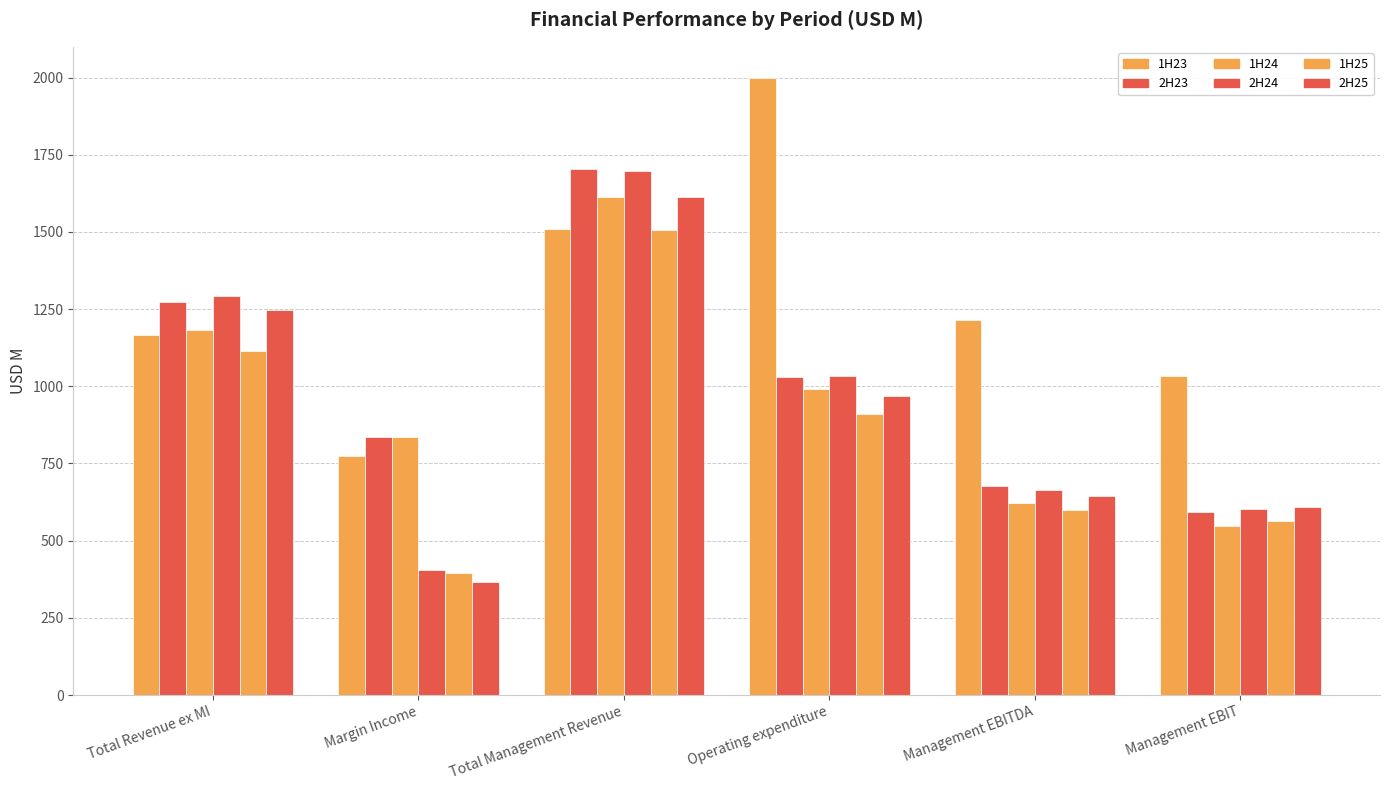

At which category is the sum across all series the highest?

Total Management Revenue